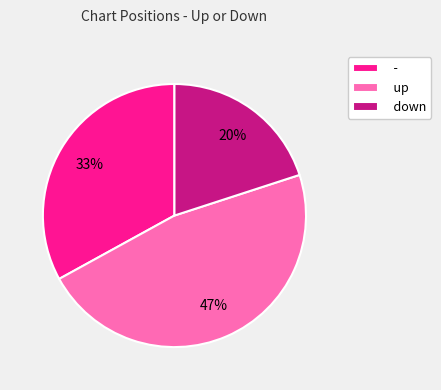

Count the number of slices in the pie.

3